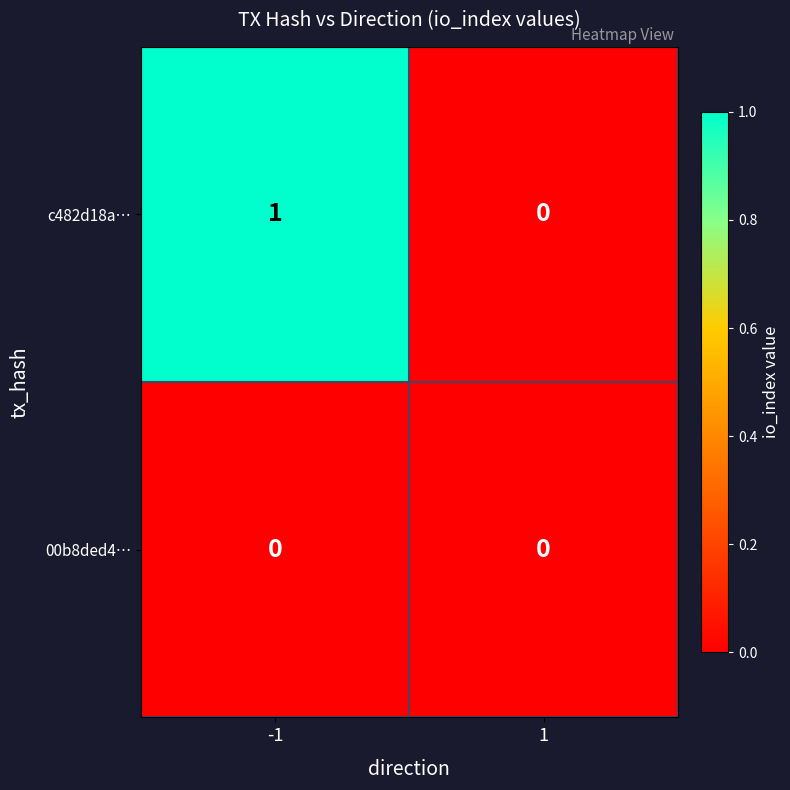

Reading left to right, transcribe all the data shown in this chart.

c482d18a…: -1=1	1=0
00b8ded4…: -1=0	1=0